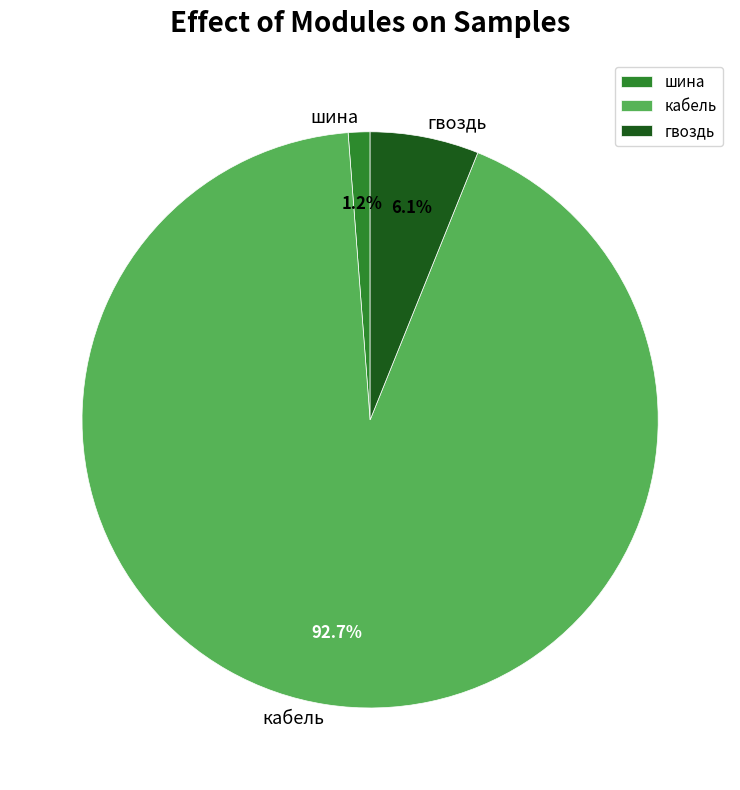

Rank the categories by value from highest to lowest.

кабель, гвоздь, шина